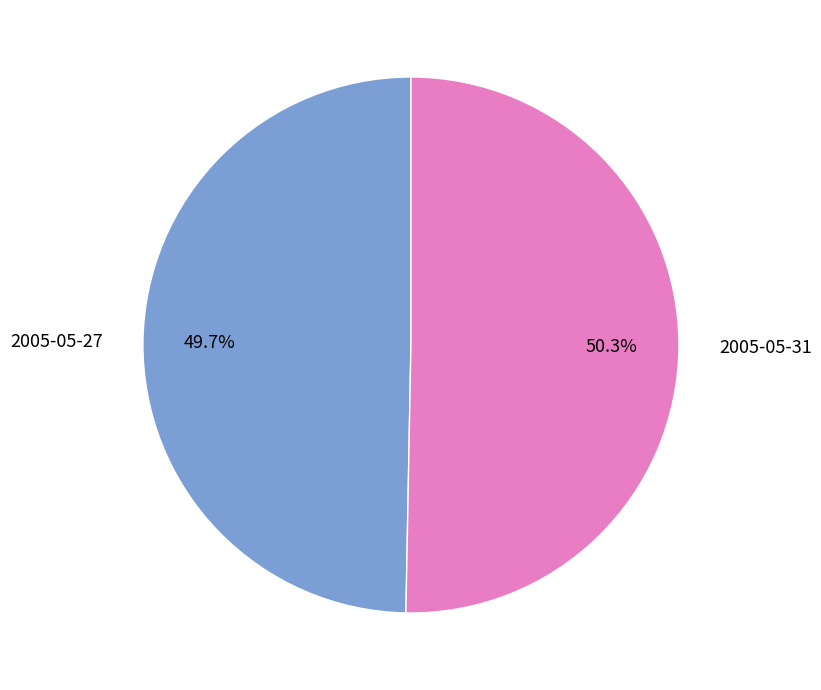

Does 2005-05-31 represent more than half of the total?

Yes